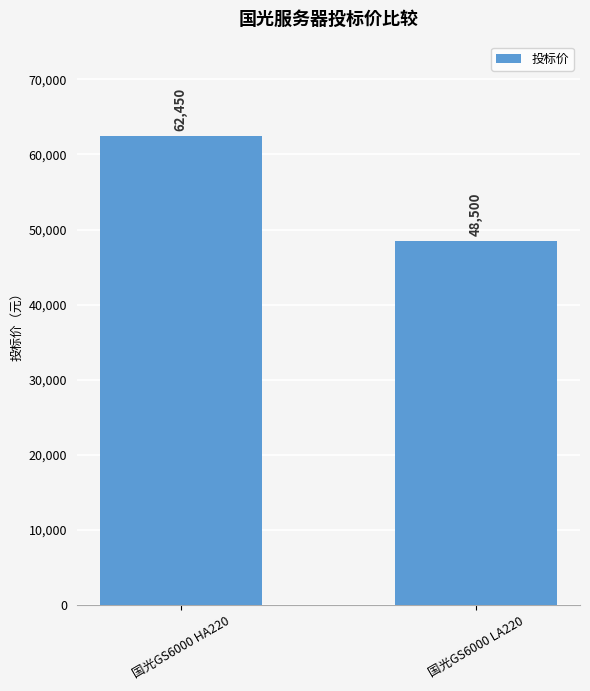

What is the value of the 1st bar from the left?

62450